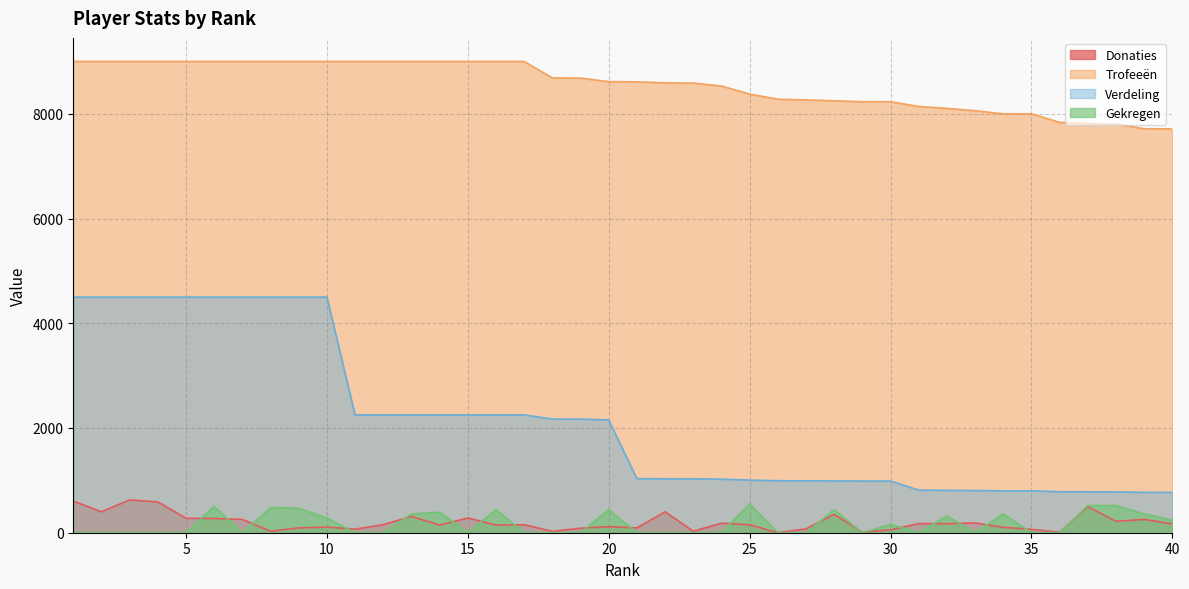

True or false: Verdeling and Gekregen intersect in this chart.

False